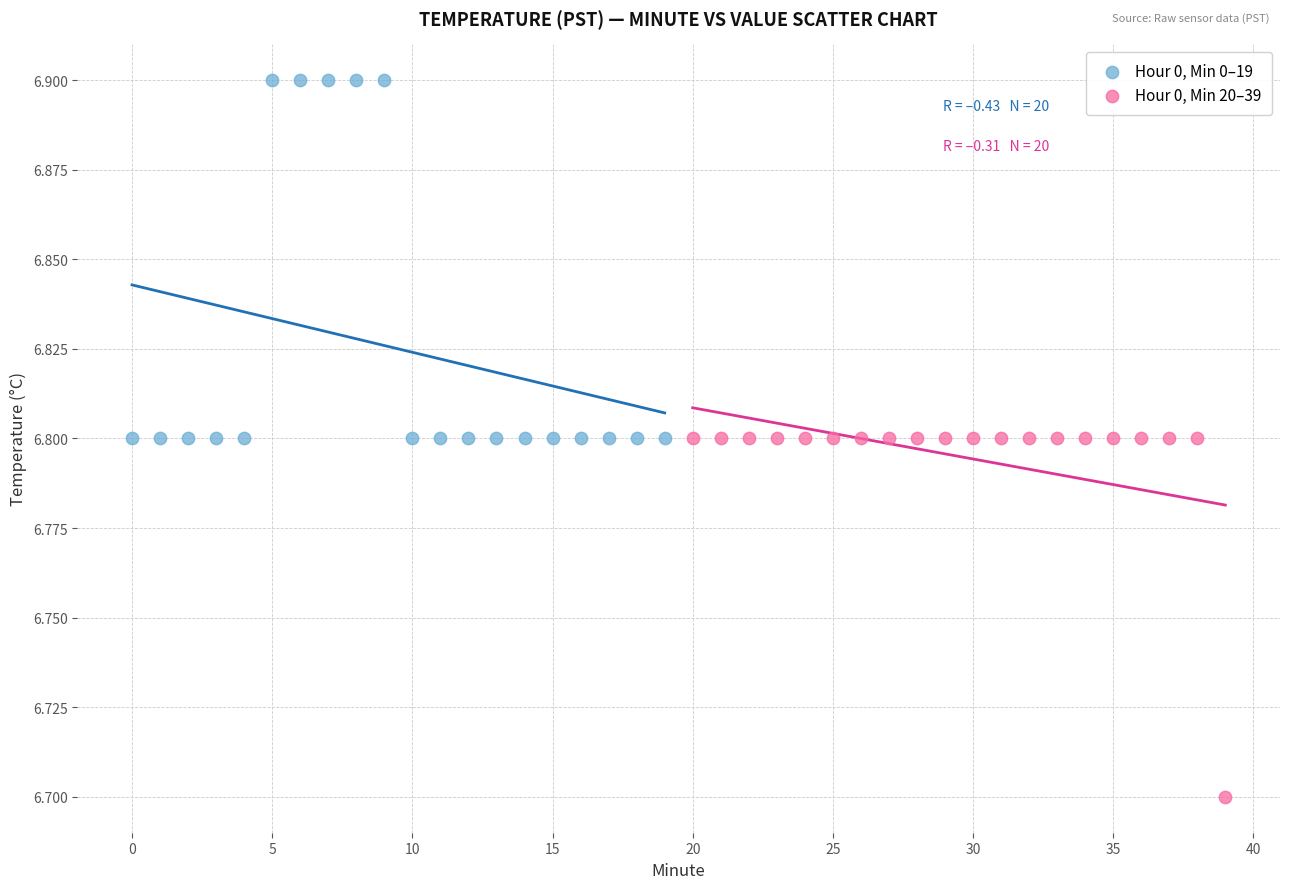

Which series reaches the minimum Y coordinate?

Hour 0, Min 20–39